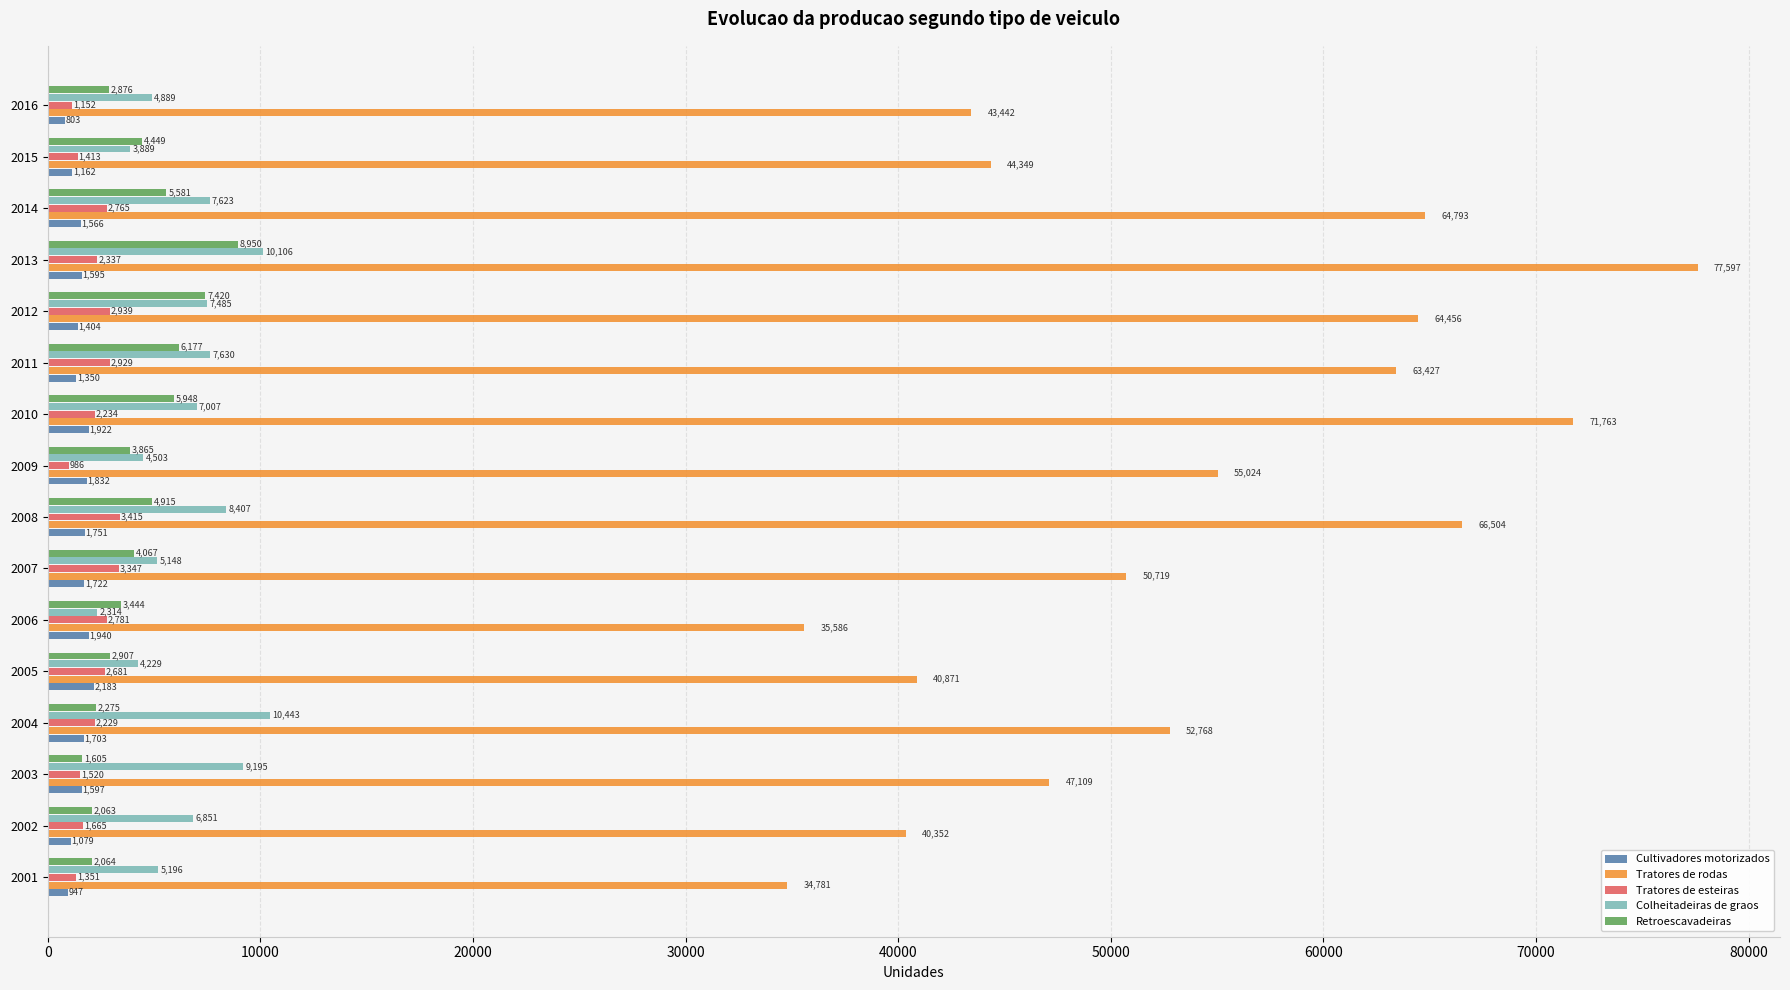

What is the difference between the maximum and second lowest values in the Tratores de rodas series?

42011